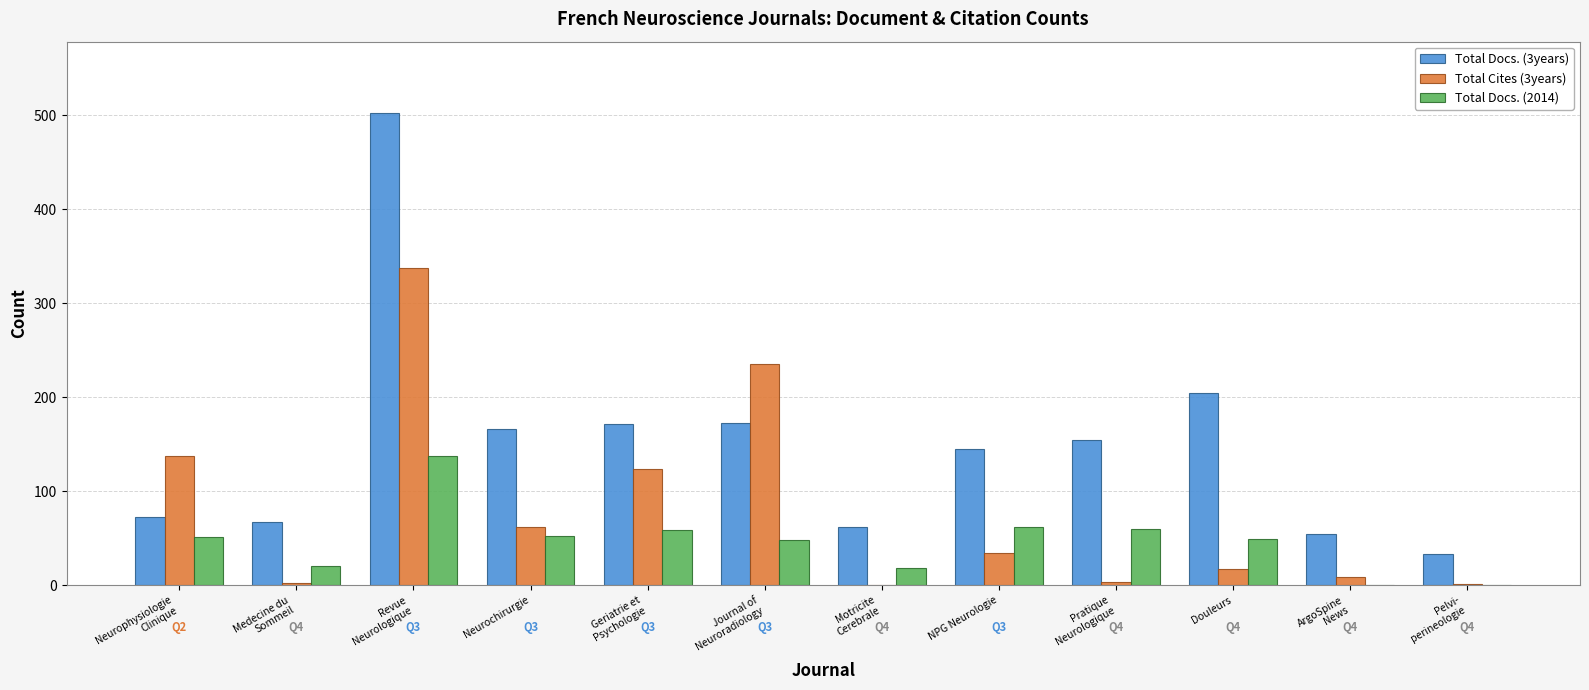

The value of Total Docs. (3years) at Motricite
Cerebrale is 62. True or false?

True